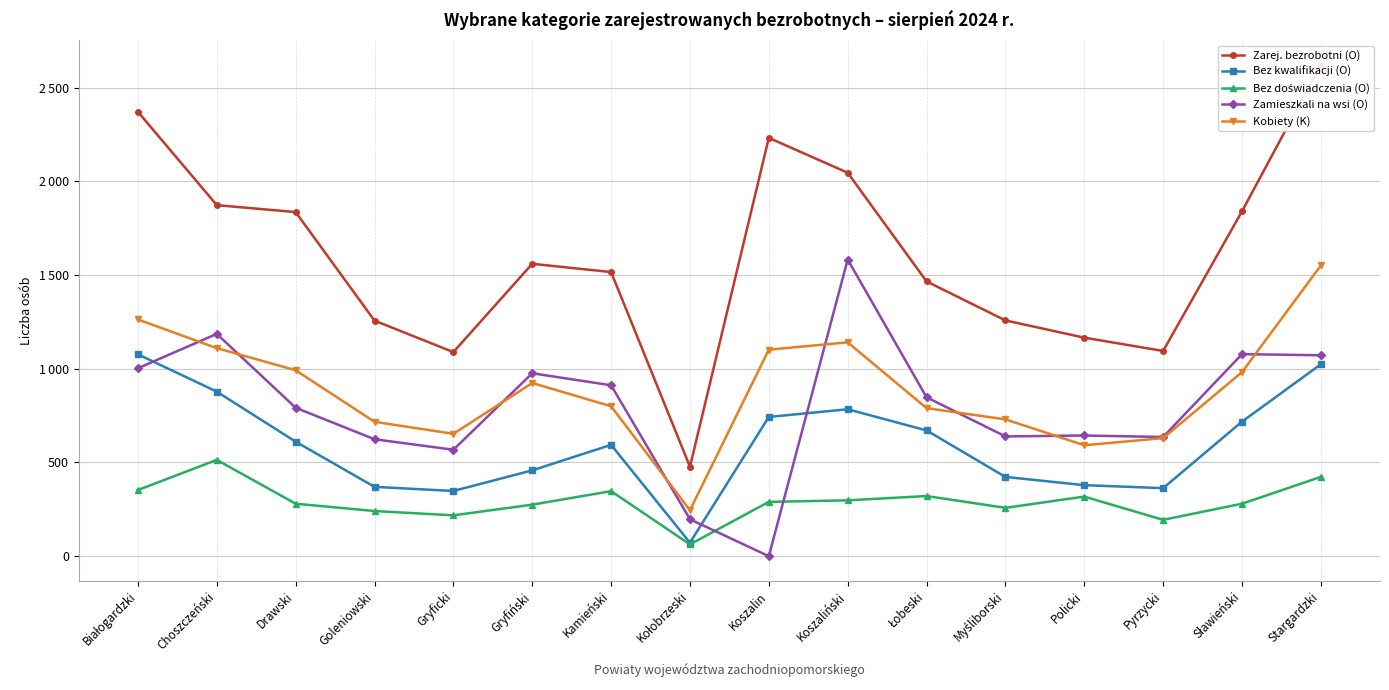

True or false: Bez doświadczenia (O) and Zarej. bezrobotni (O) intersect in this chart.

False